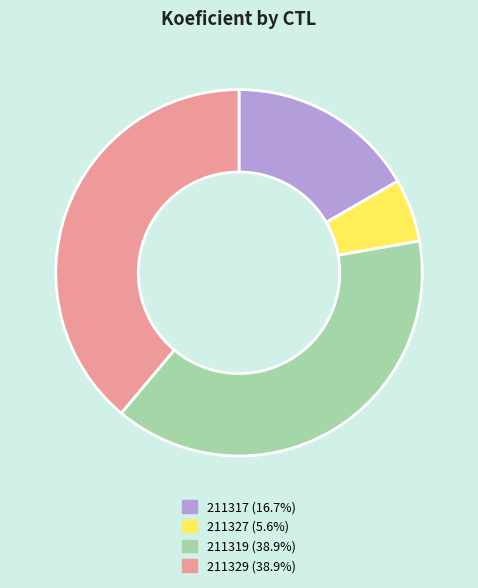

Count the number of slices in the pie.

4